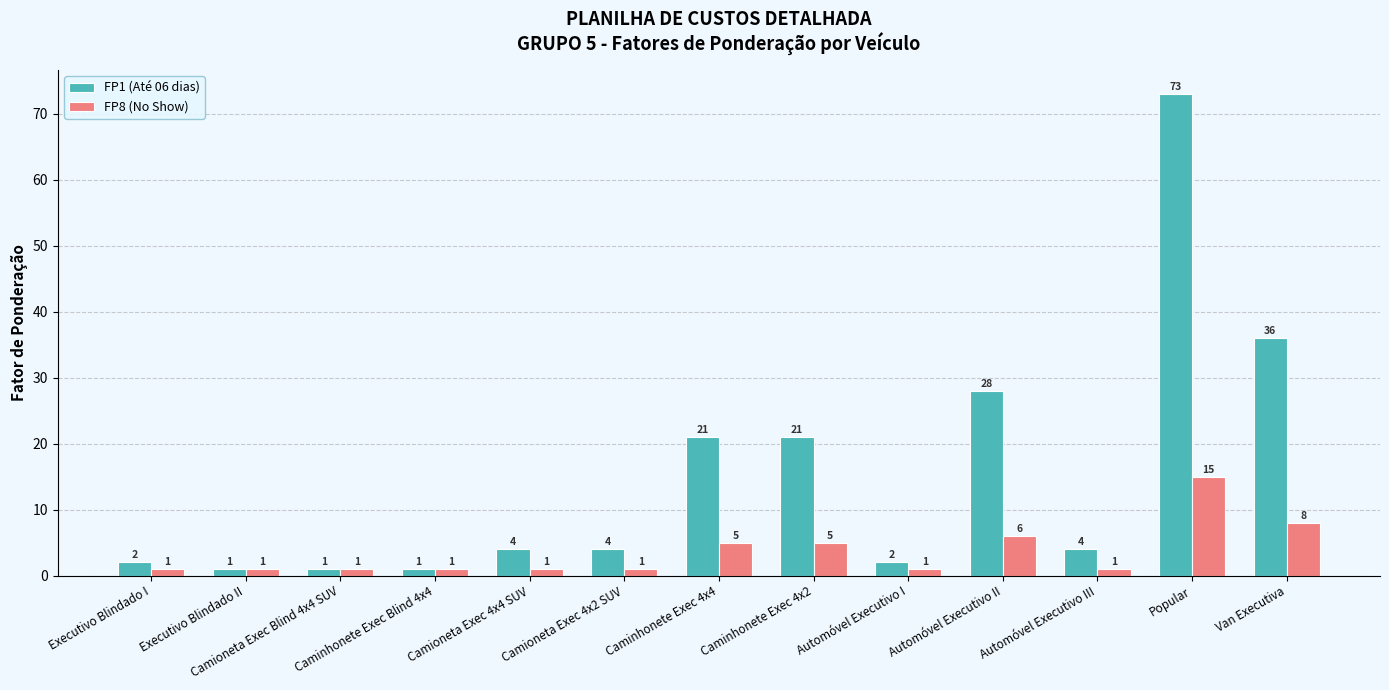

List the series in order of their overall mean, highest first.

FP1 (Até 06 dias), FP8 (No Show)